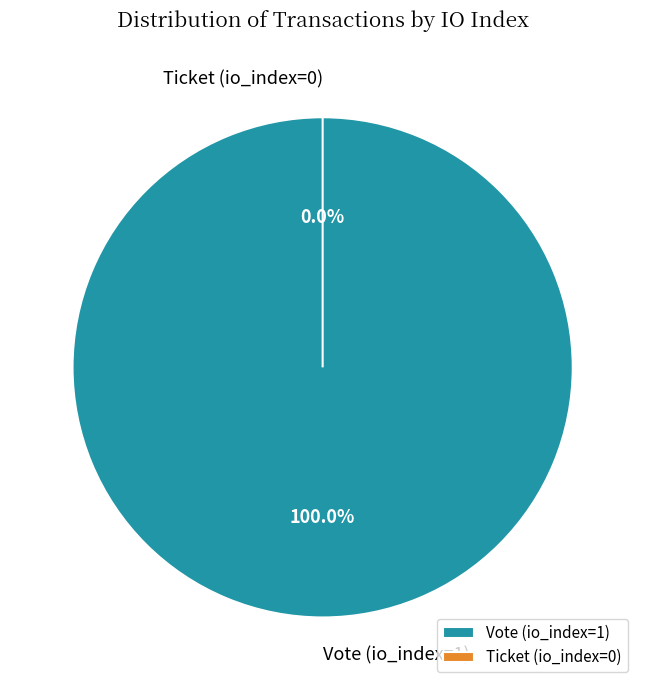

Between Vote (io_index=1) and Ticket (io_index=0), which is larger?

Vote (io_index=1)